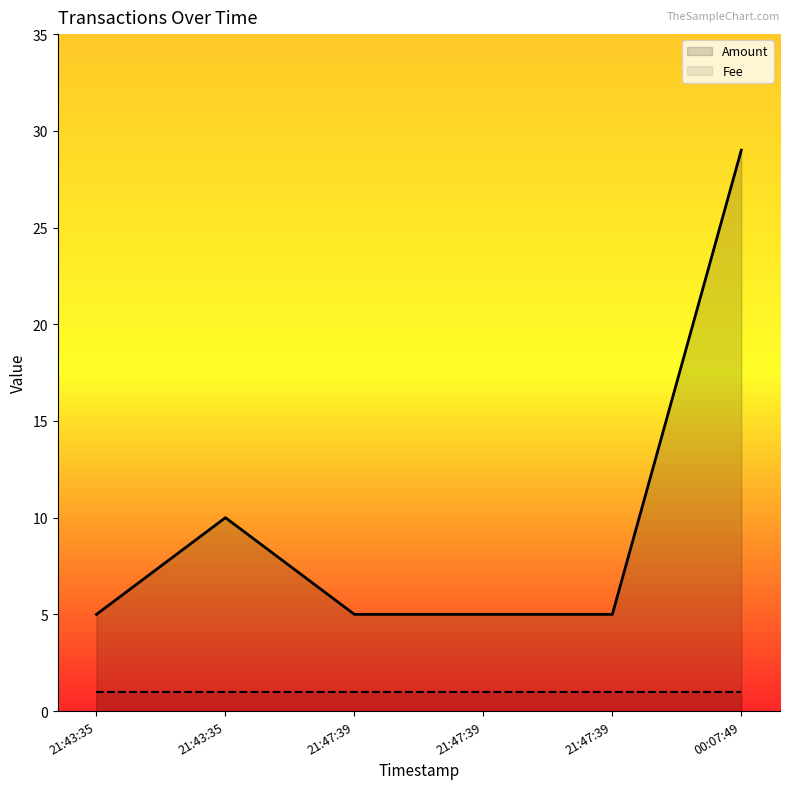

At 21:47:39, list the series in order from smallest to largest.

Fee, Amount